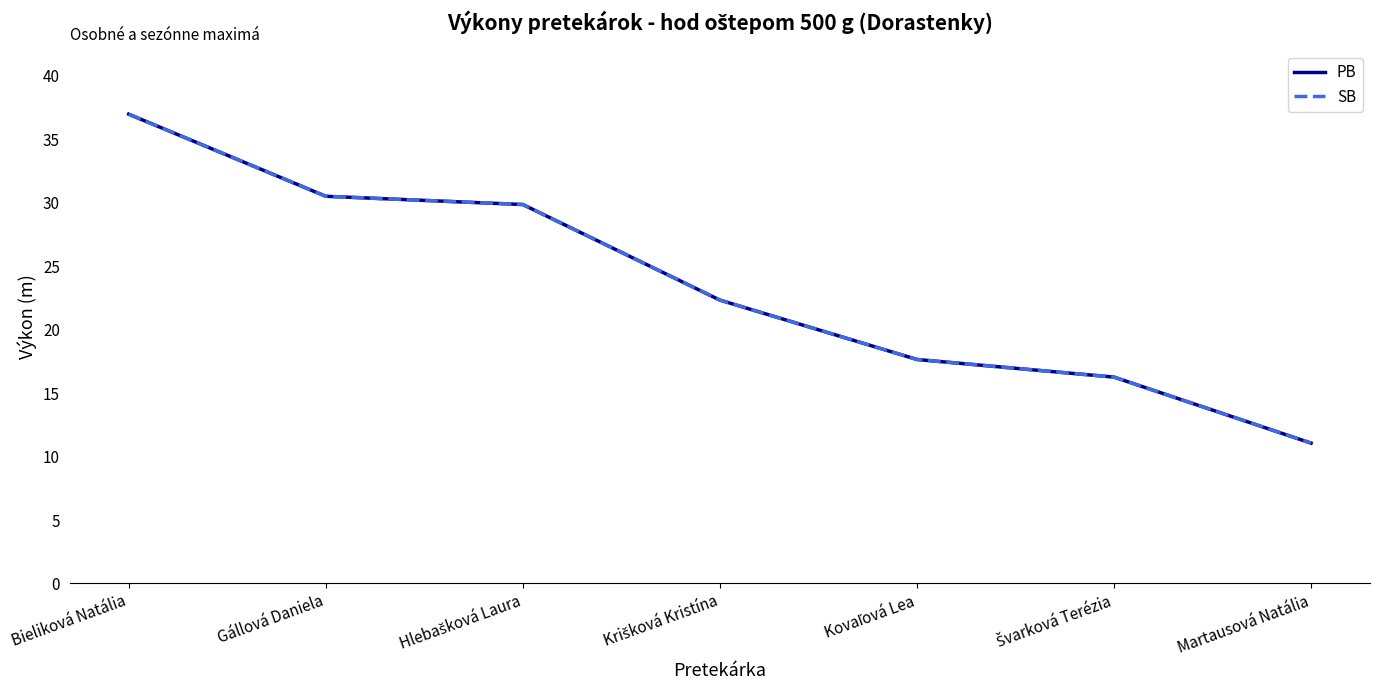

Does the chart have visible grid lines?

No